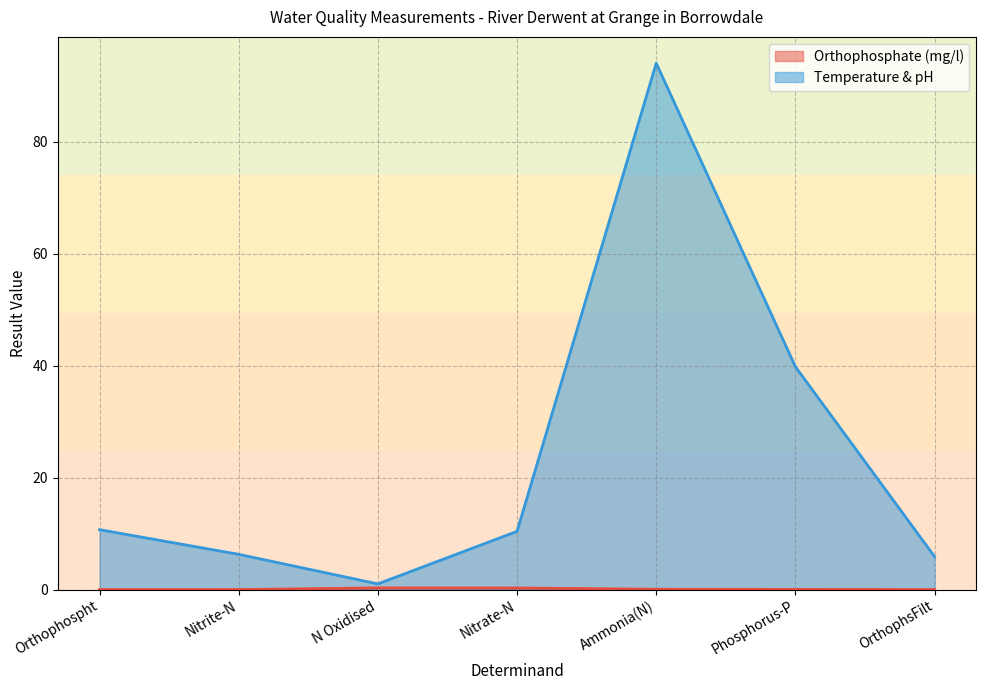

At how many categories does at least one series exceed 31?

2